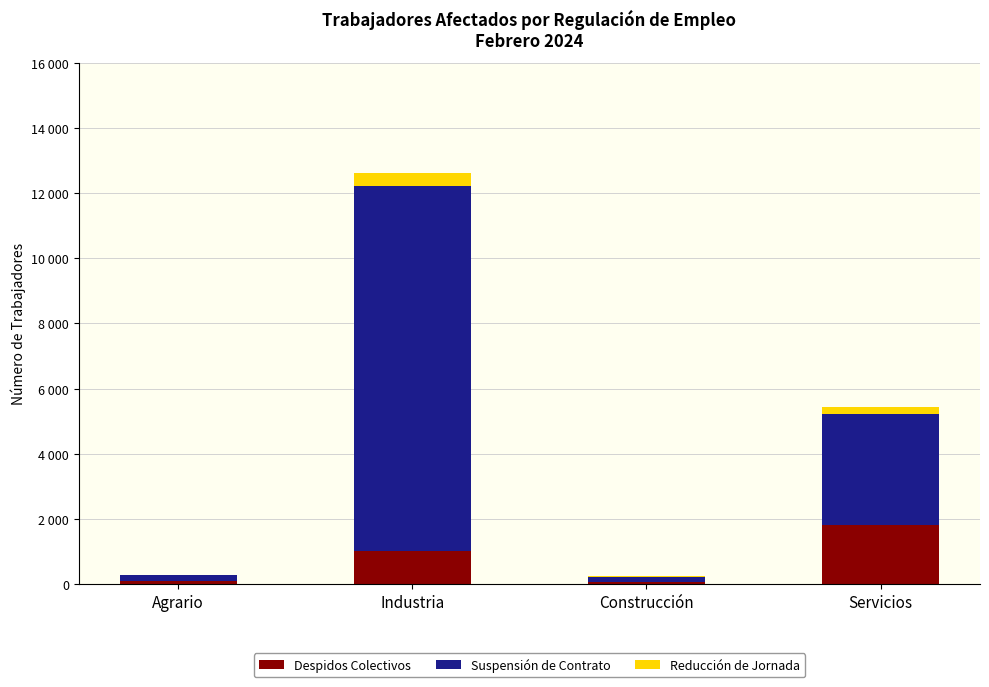

What are all the series names shown in the legend?

Despidos Colectivos, Suspensión de Contrato, Reducción de Jornada